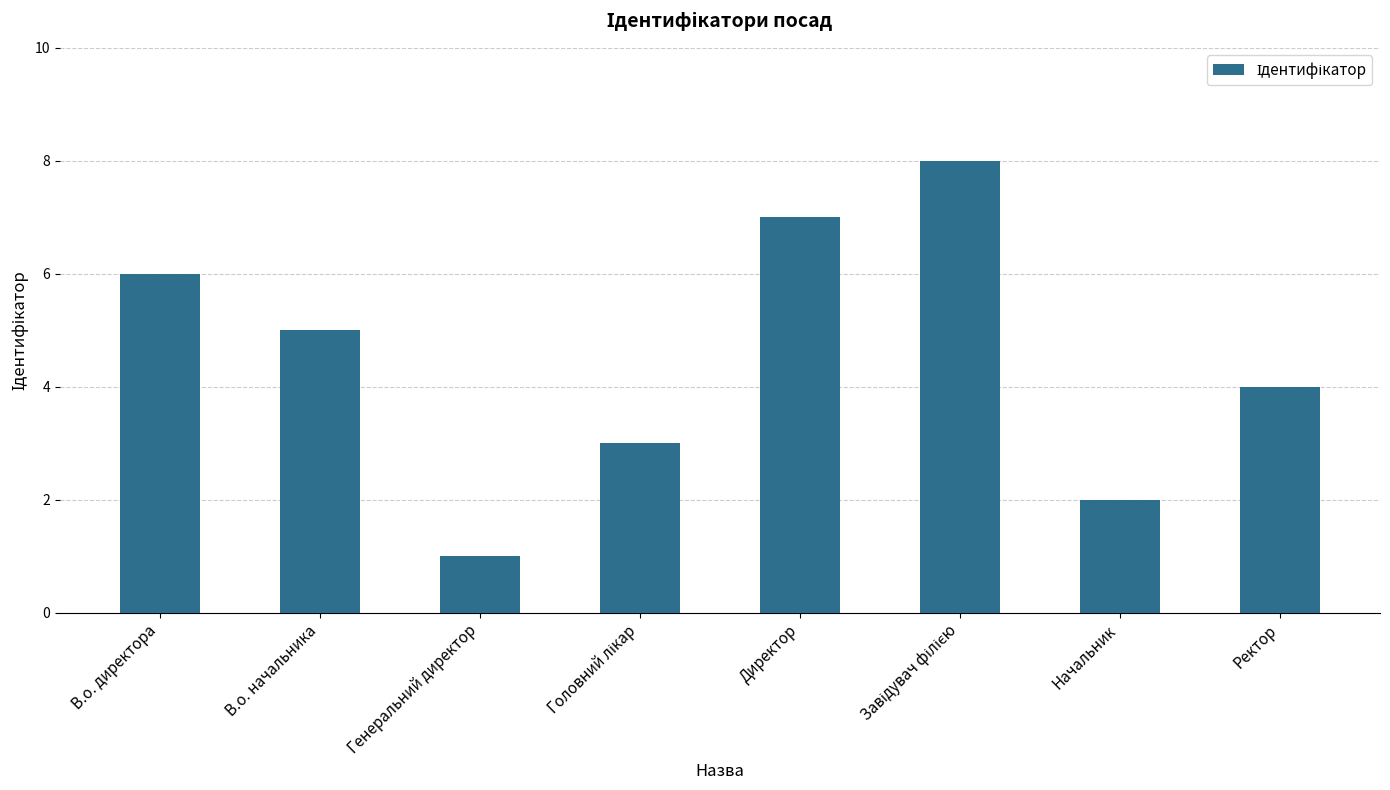

What is the difference between the maximum and minimum values?

7